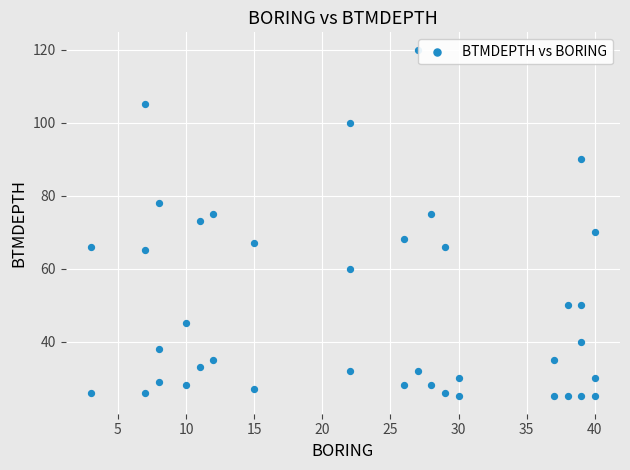

What is the range of X values (max minus min)?

37